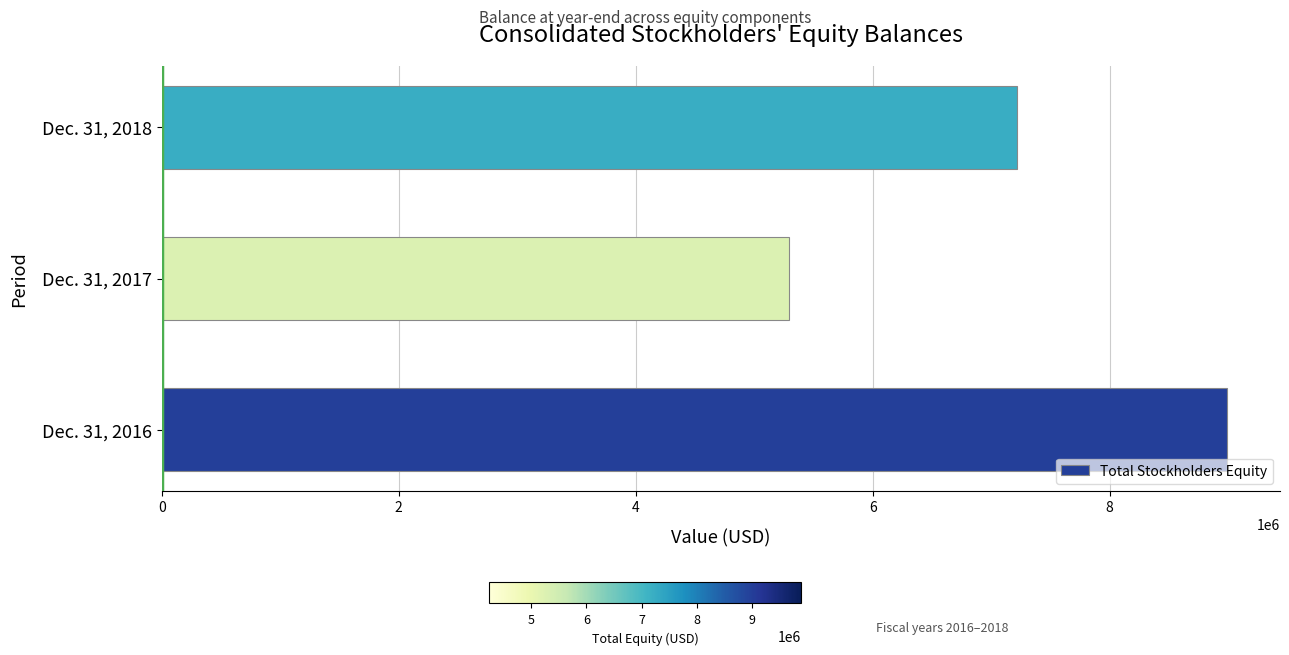

At which label is the value closest to 7140724?

Dec. 31, 2018